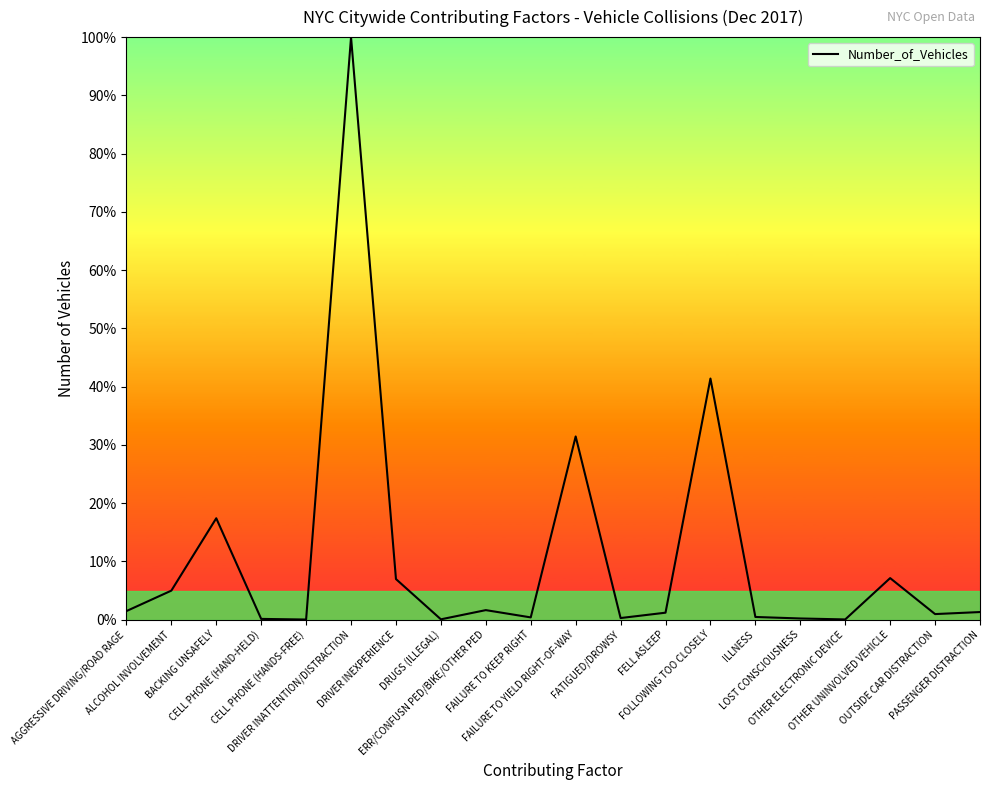

What is the maximum value shown in the chart?

100.0